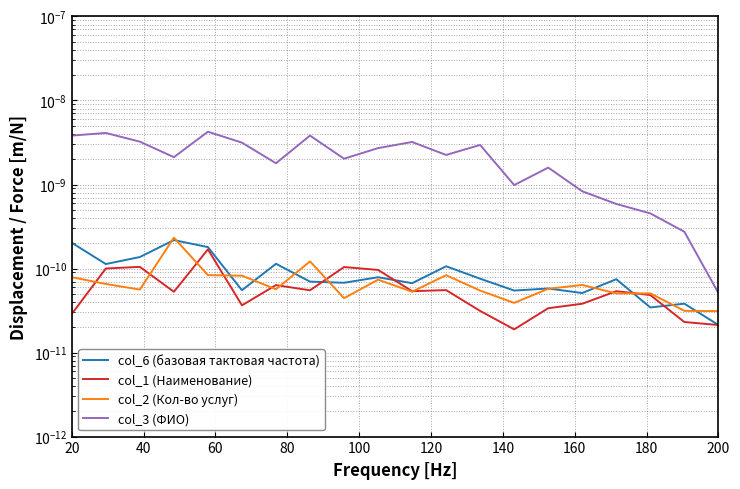

Is this an area chart (filled region under the line)?

No